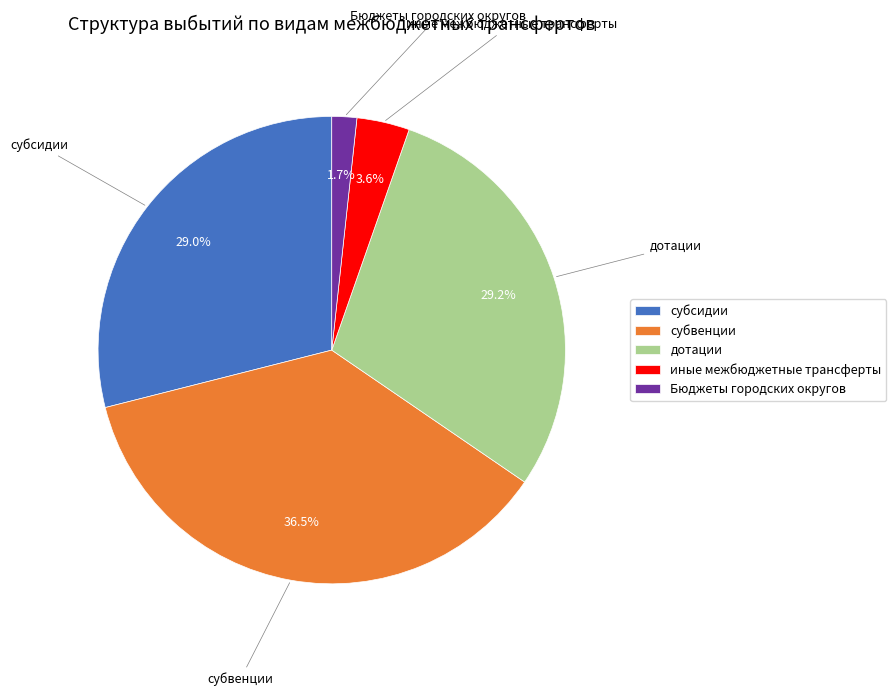

Between субвенции and Бюджеты городских округов, which is larger?

субвенции